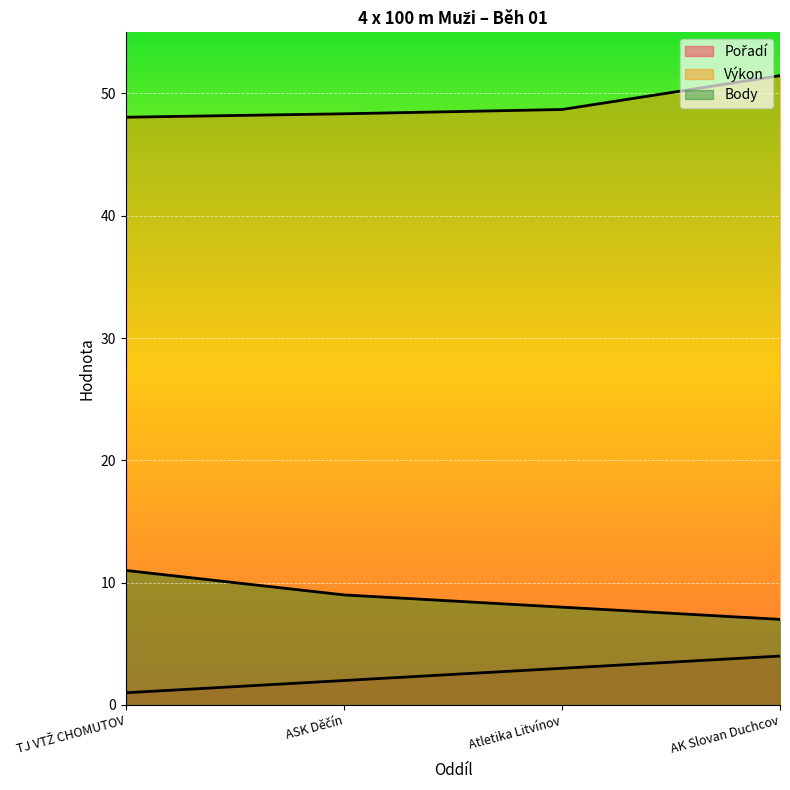

What is the sum of the Výkon values at TJ VTŽ CHOMUTOV and Atletika Litvínov?

96.8